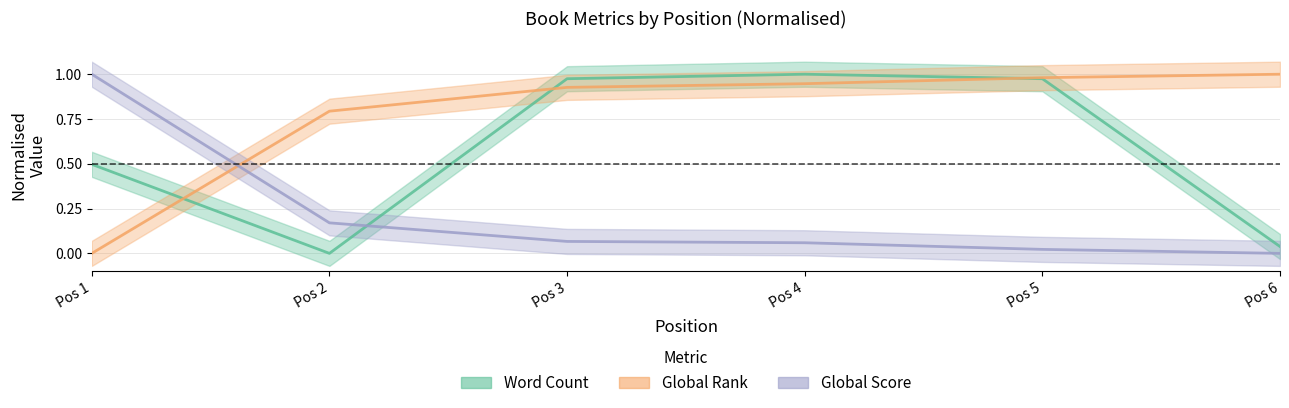

Reading left to right, transcribe all the data shown in this chart.

Word Count: 0.5	0.0	1.0	1.0	1.0	0.0
Global Rank: 0.0	0.8	0.9	0.9	1.0	1.0
Global Score: 1.0	0.2	0.1	0.1	0.0	0.0